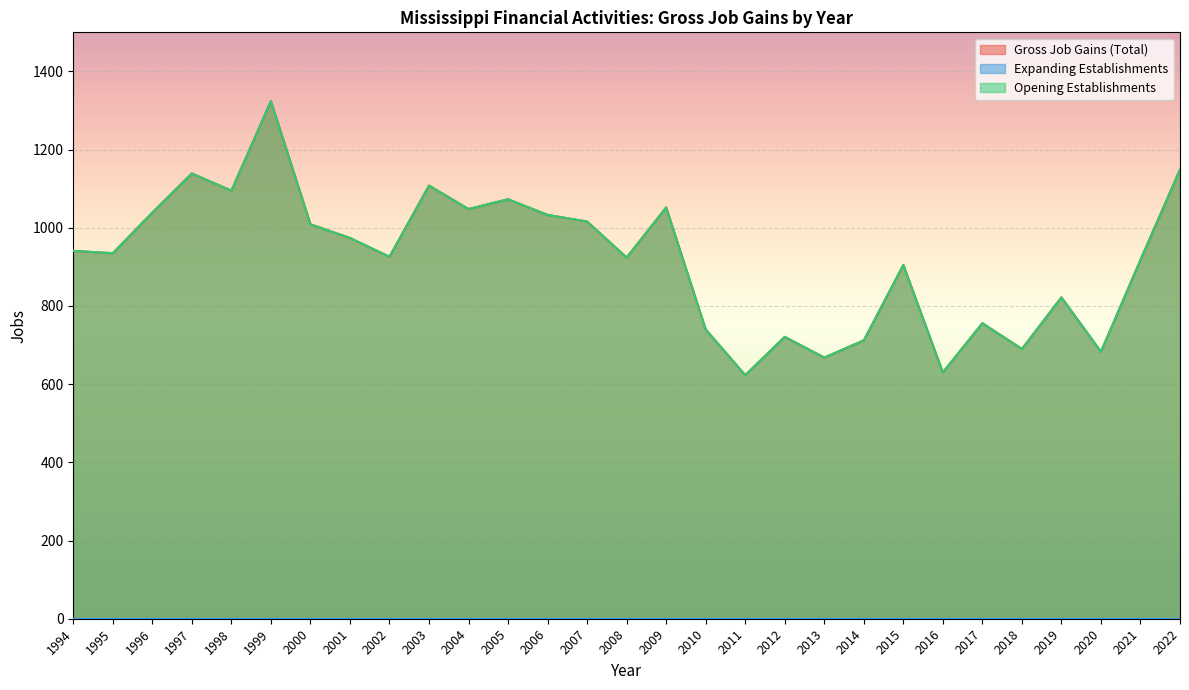

The value of Gross Job Gains (Total) at 2015 is 456. True or false?

False